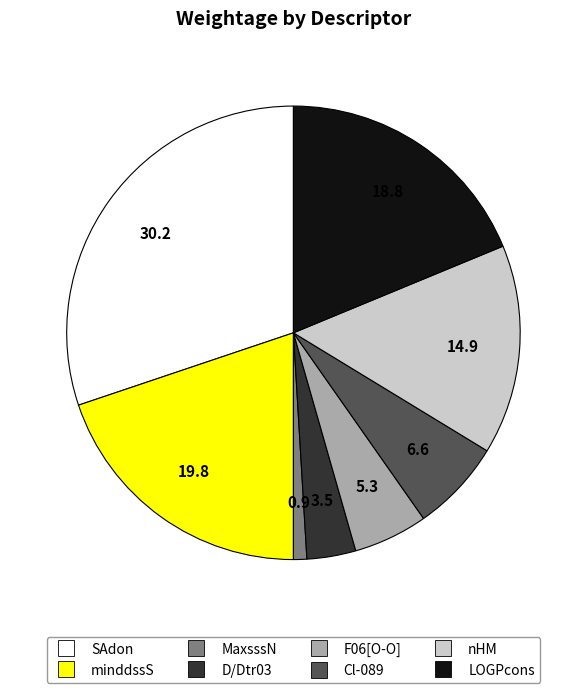

How many segments does this pie chart have?

8